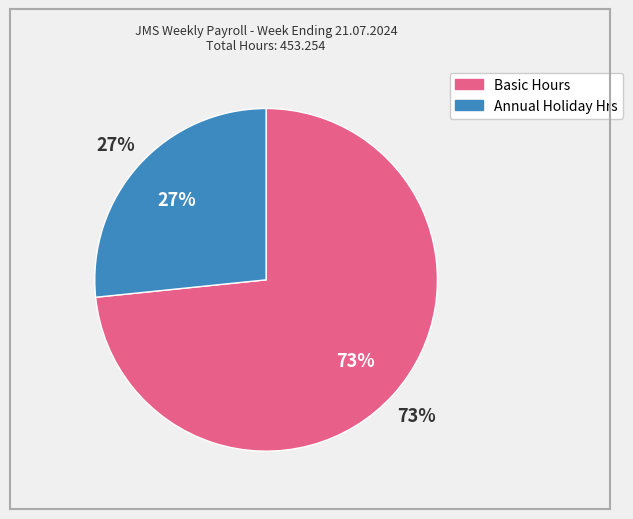

Which series has the widest spread of values?

Basic Hours